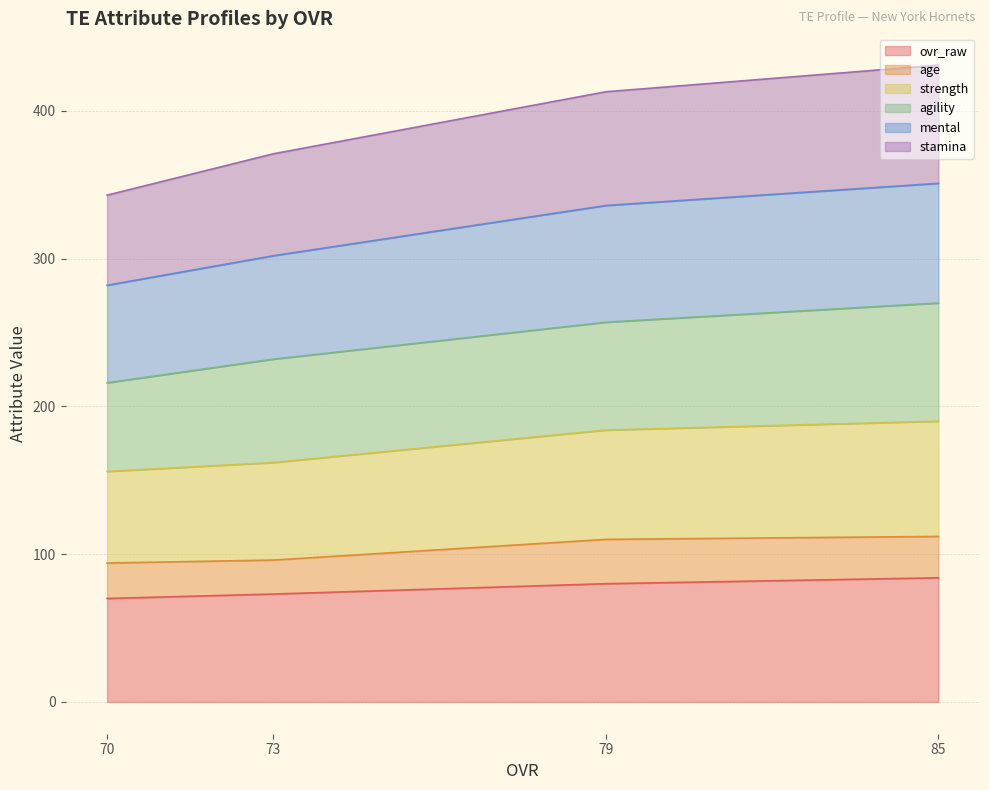

List the labels in order of stamina value, smallest first.

70, 73, 79, 85